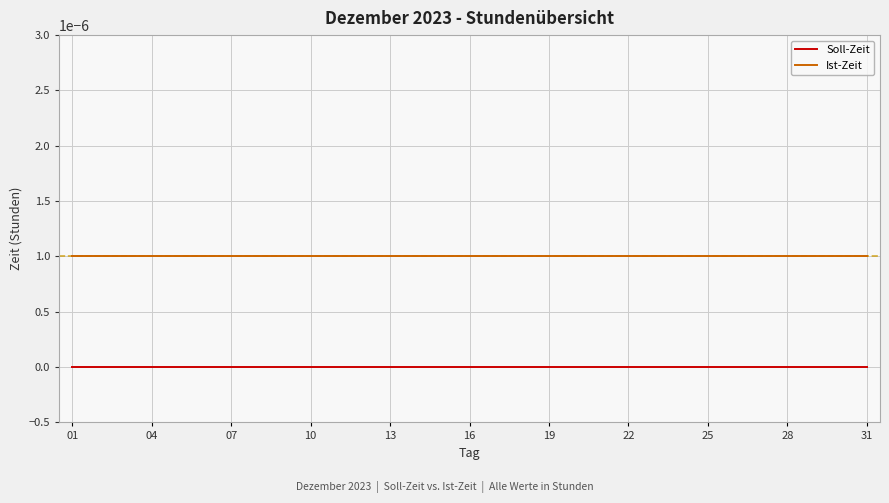

True or false: Ist-Zeit and Soll-Zeit cross at least once.

False